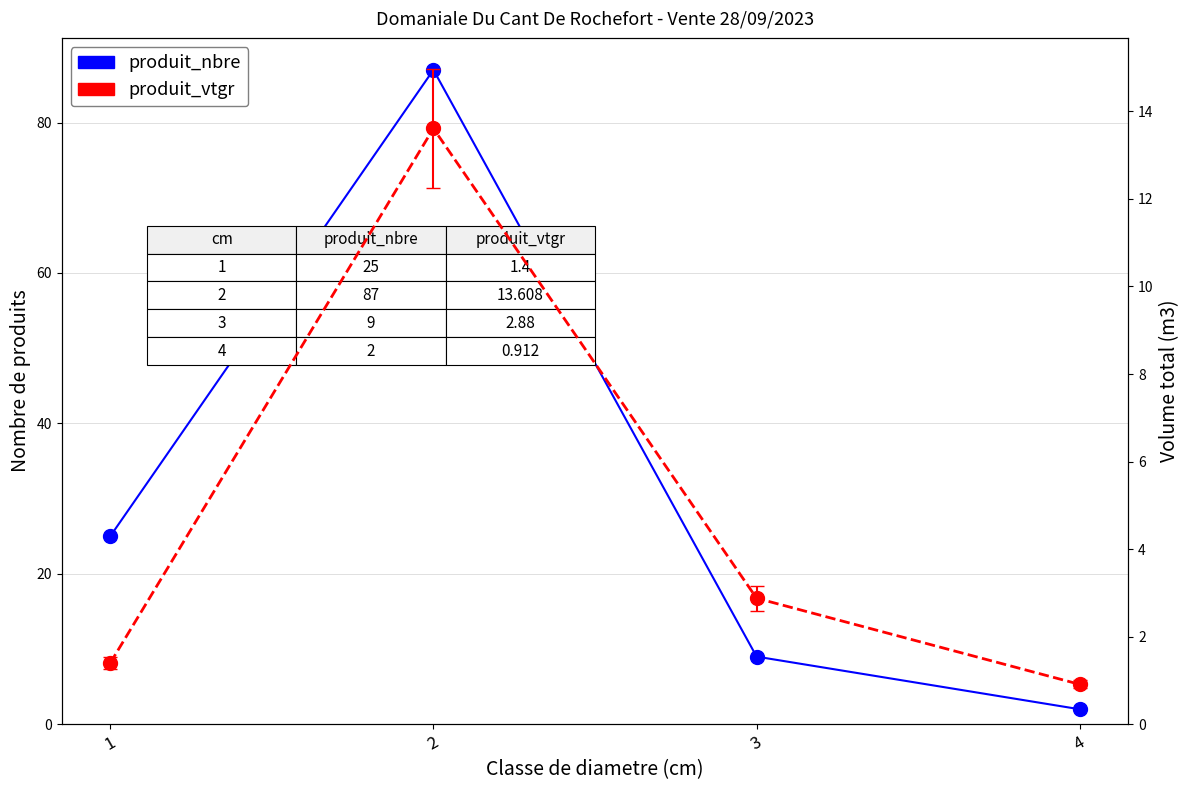

True or false: produit_nbre and produit_vtgr cross at least once.

False